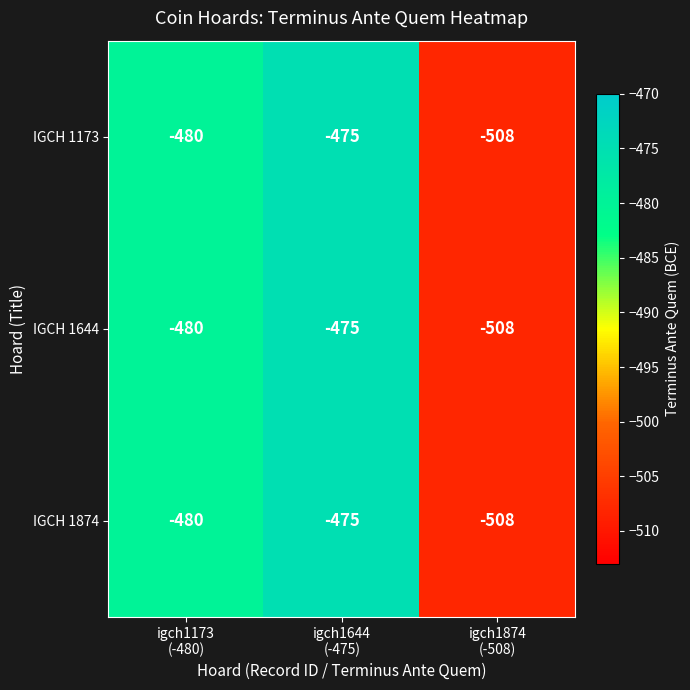

What is the sum of all IGCH 1874 values?

-1463